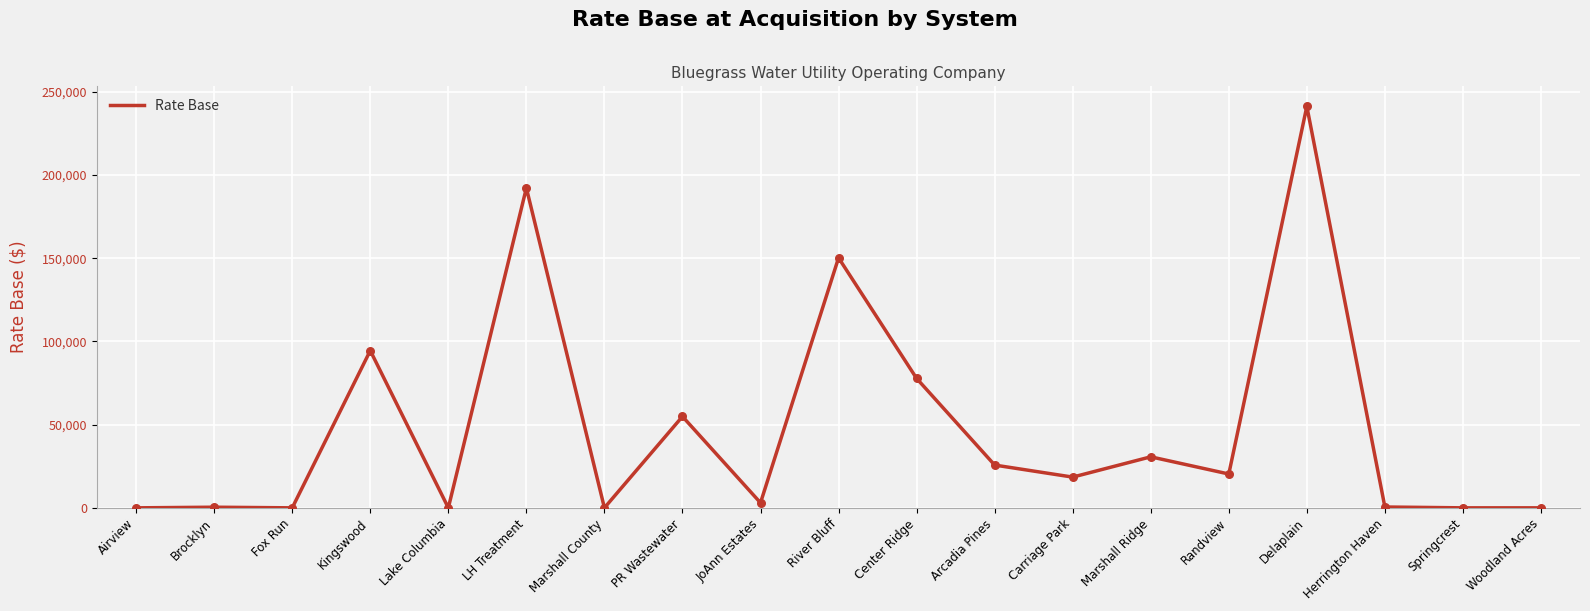

What is the change in value from Marshall County to Carriage Park?

+18466.6